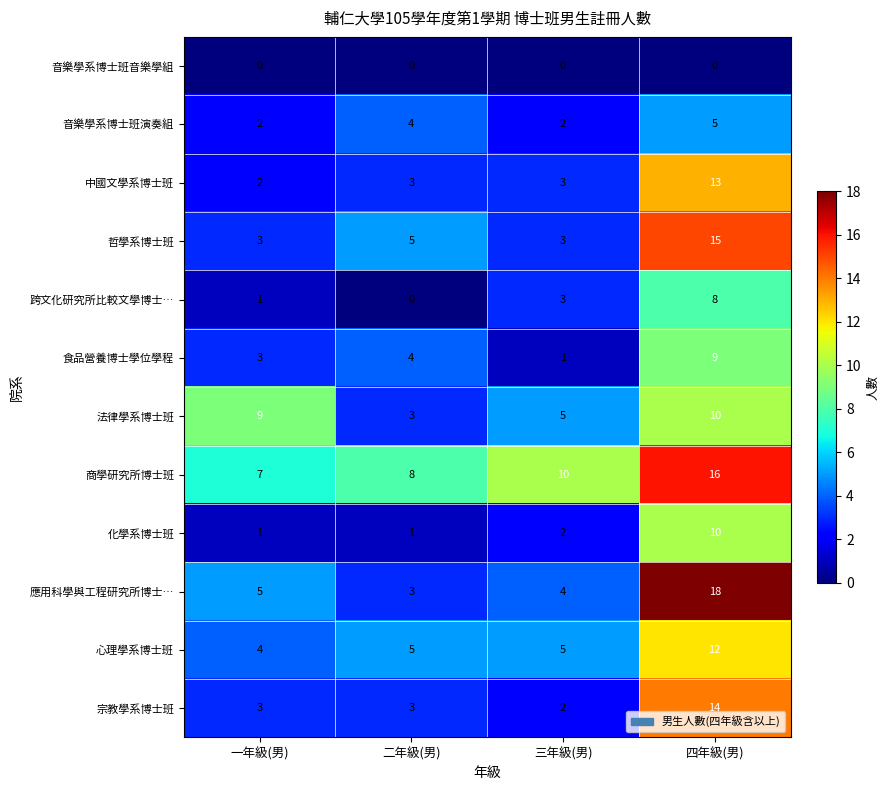

Where is 應用科學與工程研究所博士… nearest to the value 10?

一年級(男)